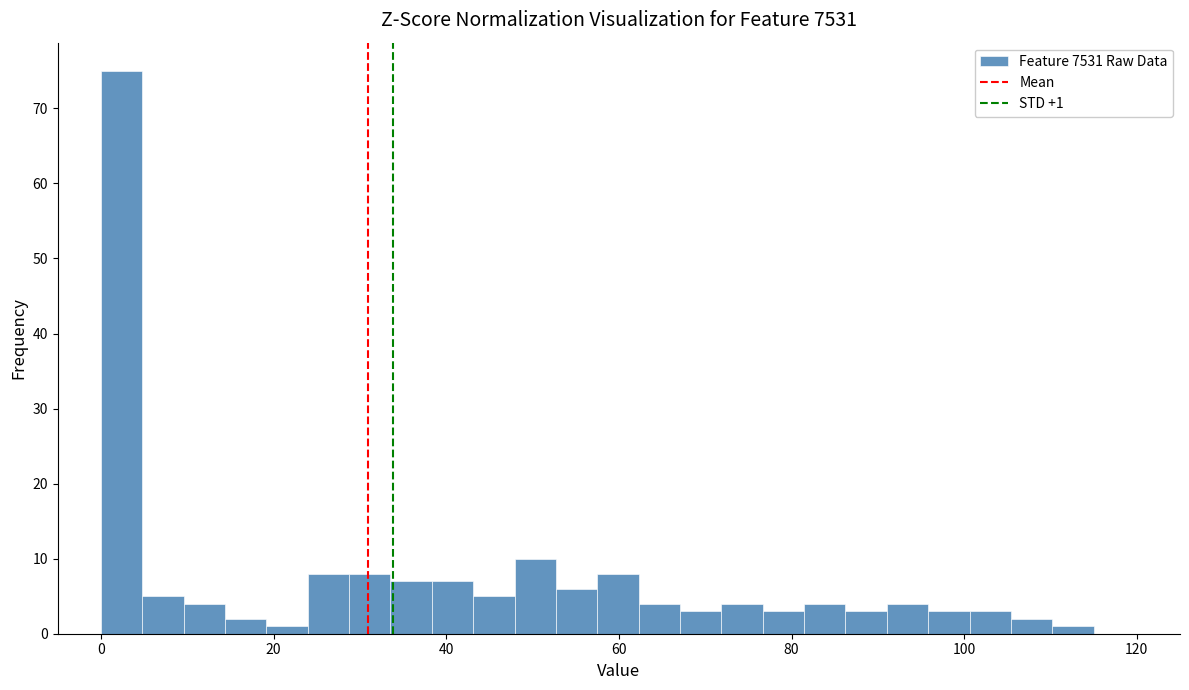

Around what value on the x-axis is the tallest bar? Give the approximate position of its centre, as read against the axis.

2